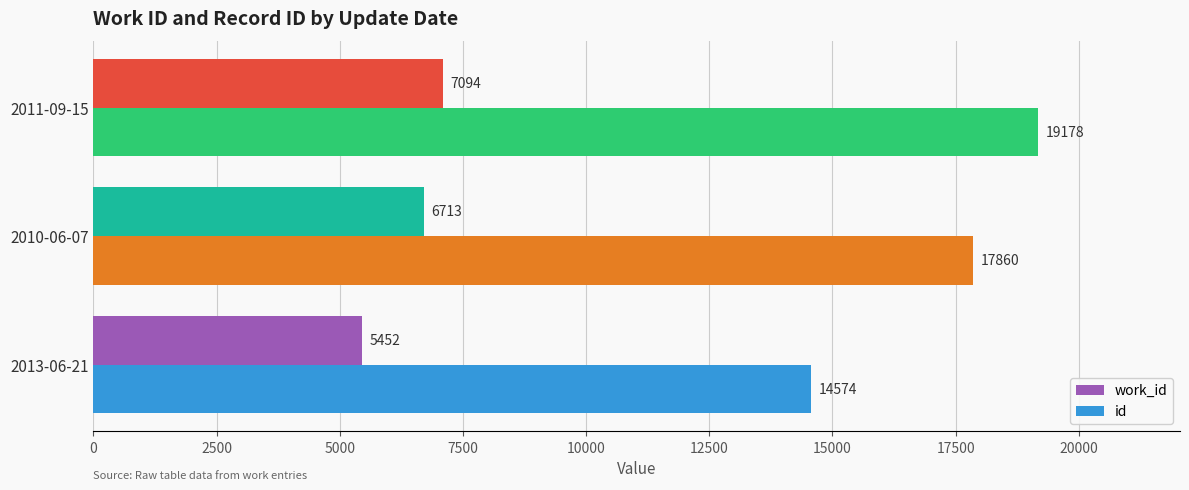

The value of work_id at 2010-06-07 is 9824. True or false?

False